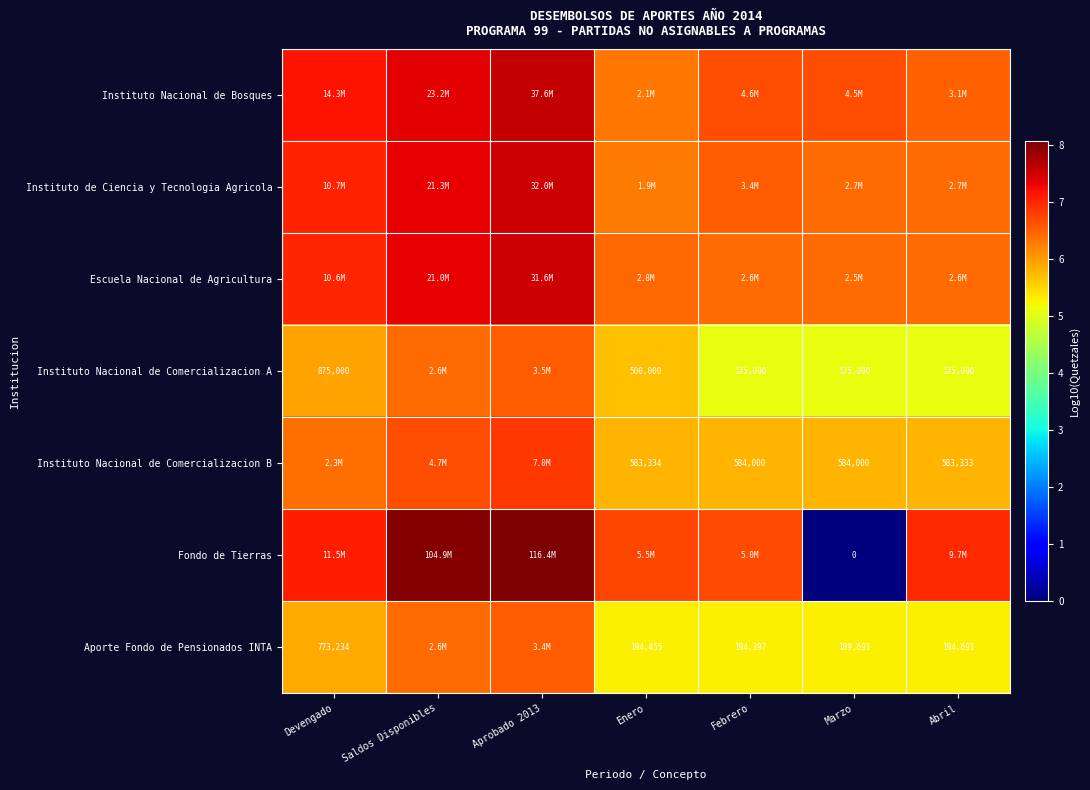

Between Saldos Disponibles and Marzo, which series saw the biggest shift?

Fondo de Tierras